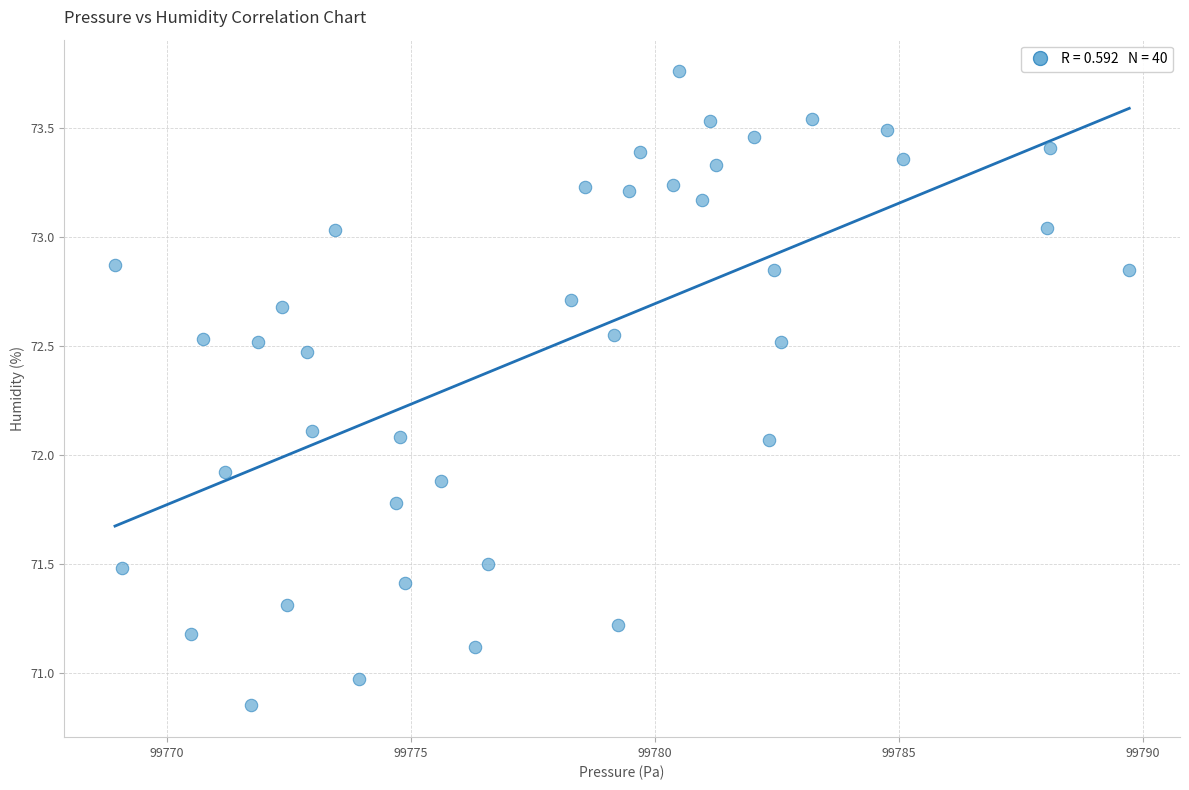

What is the range of X values (max minus min)?

20.8